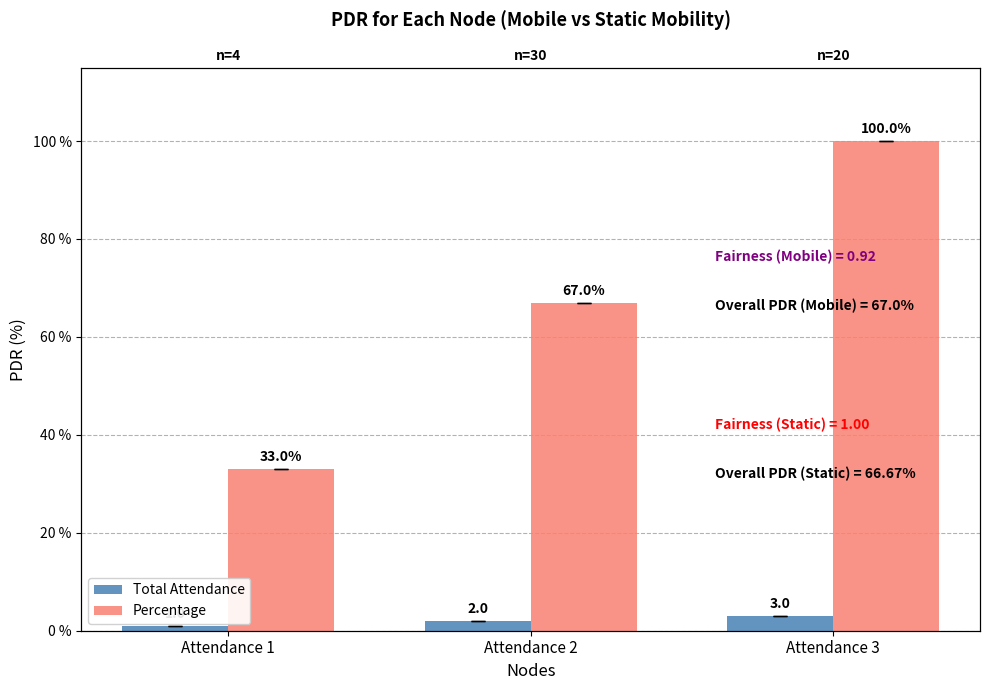

Are the bars grouped side by side (vs. stacked)?

Yes